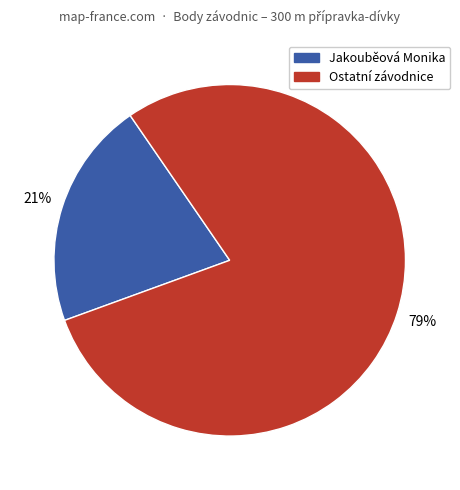

Is there a majority slice in this chart?

Yes